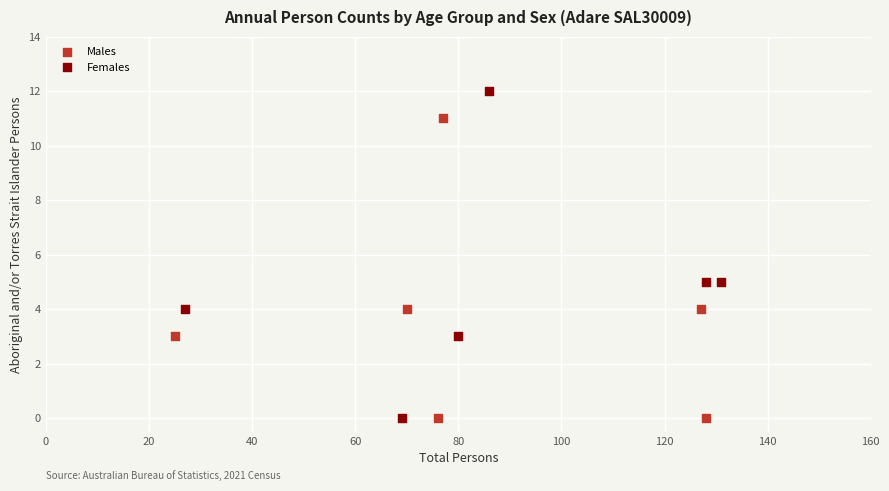

What are all the series names shown in the legend?

Males, Females